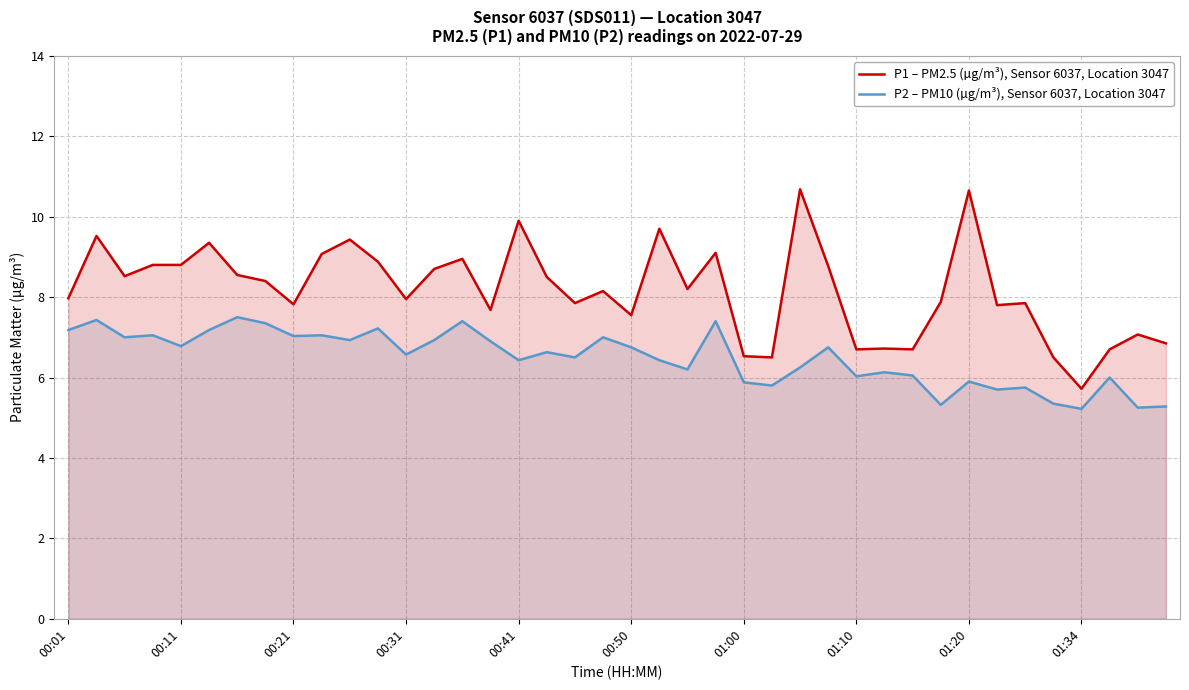

Is it true that P2 – PM10 (µg/m³), Sensor 6037, Location 3047 equals 10.1 at 13?

False